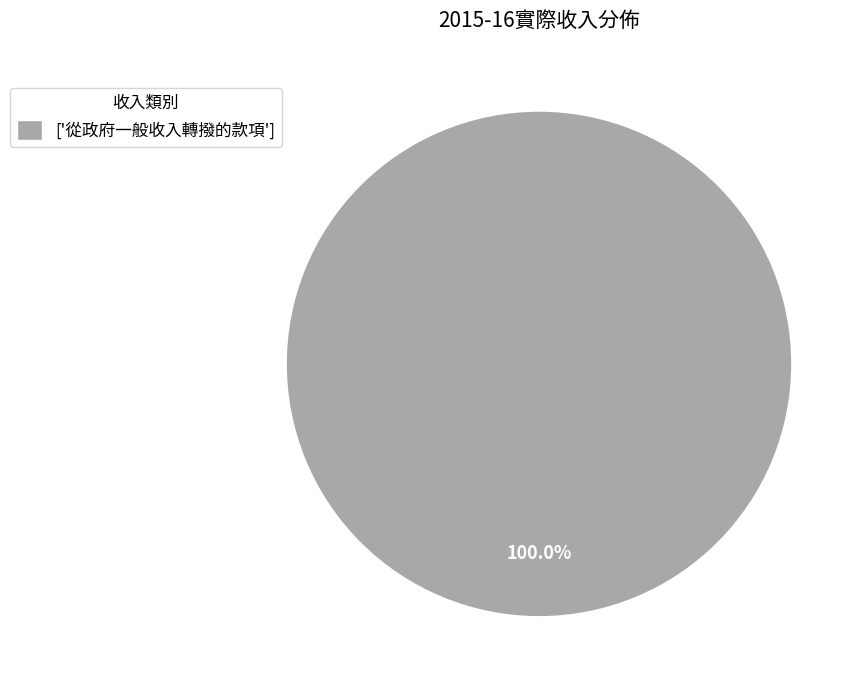

Rank the categories by value from lowest to highest.

['從政府一般收入轉撥的款項']